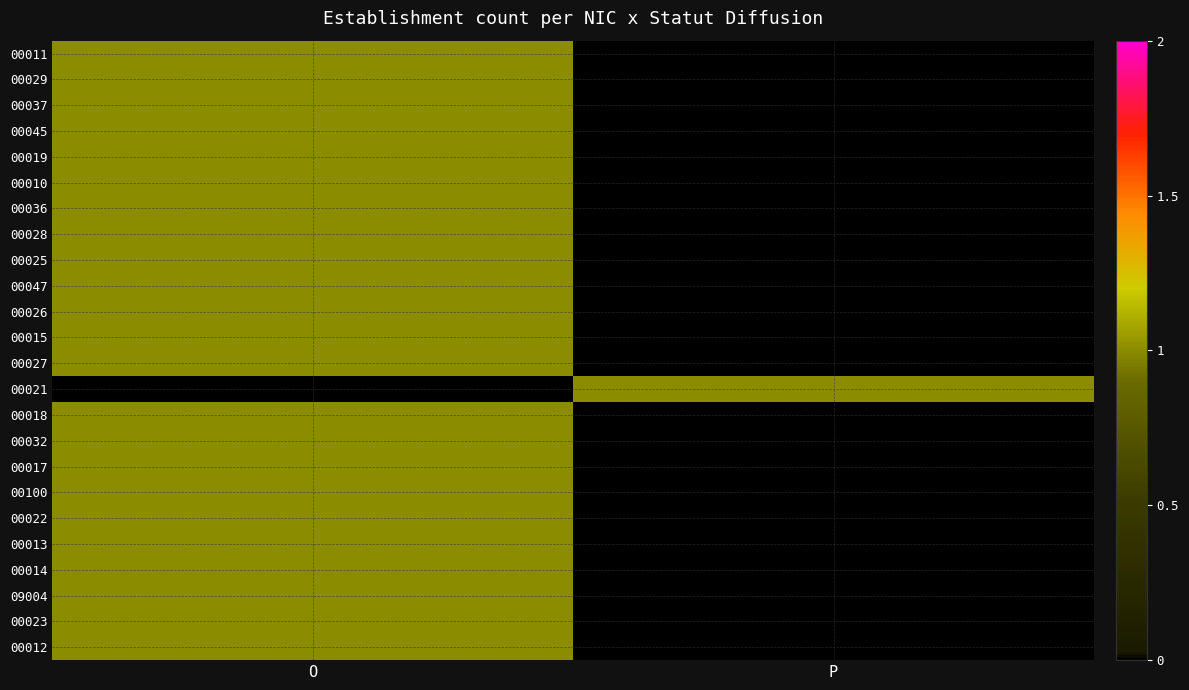

What is the spread (max minus min) of values at P?

1